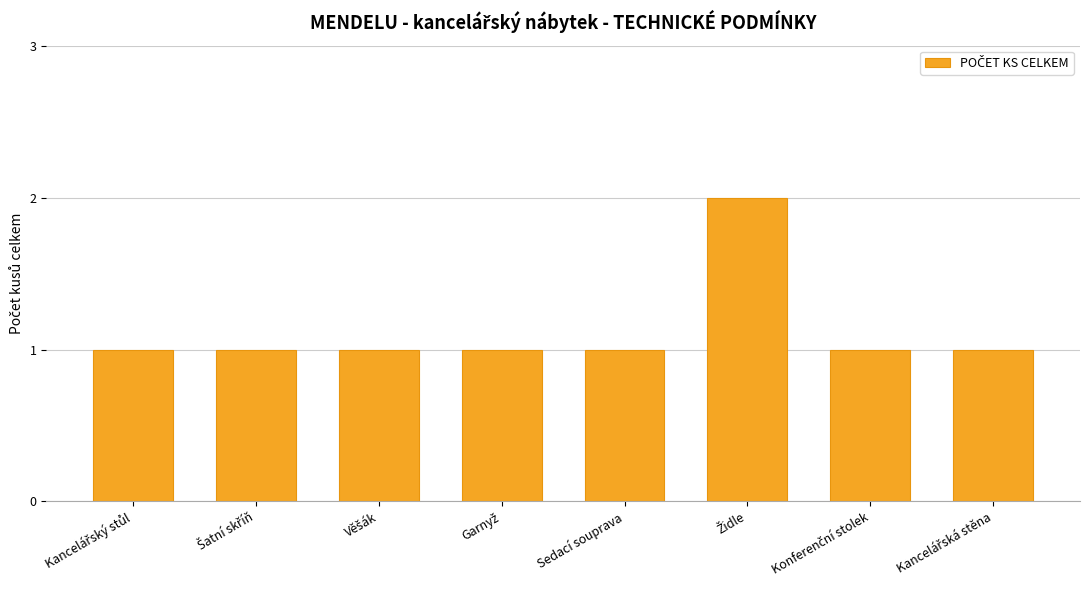

Are the bars horizontal?

No